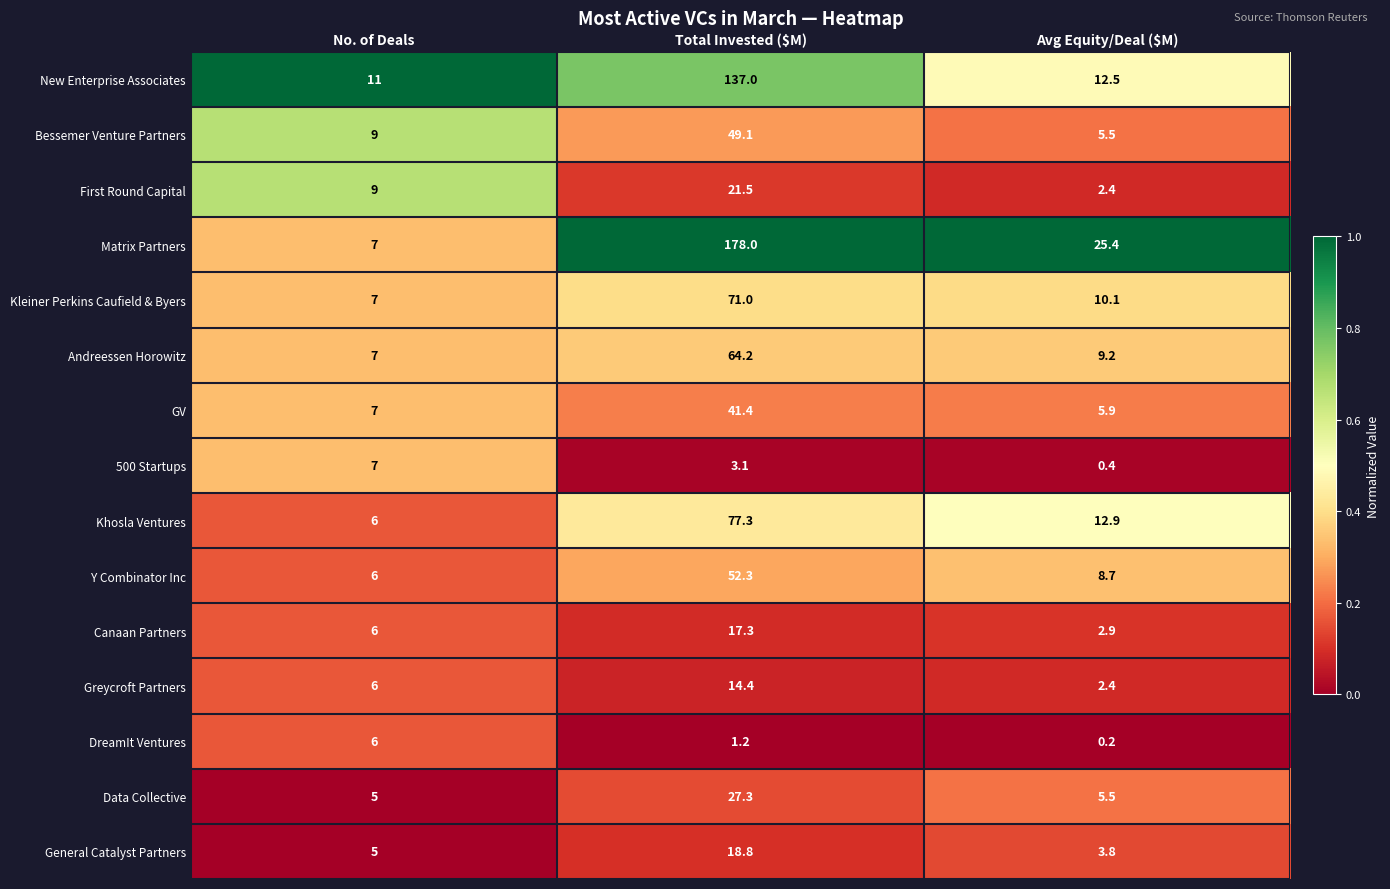

How many distinct data groups are displayed?

15